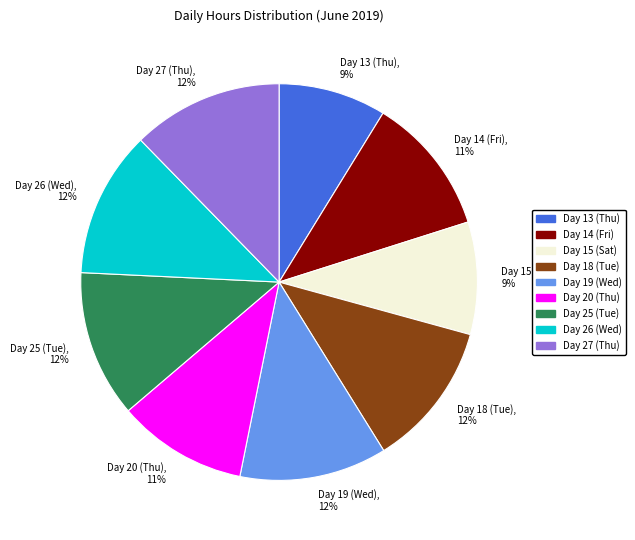

True or false: Day 20 (Thu) accounts for 25% of the total.

False